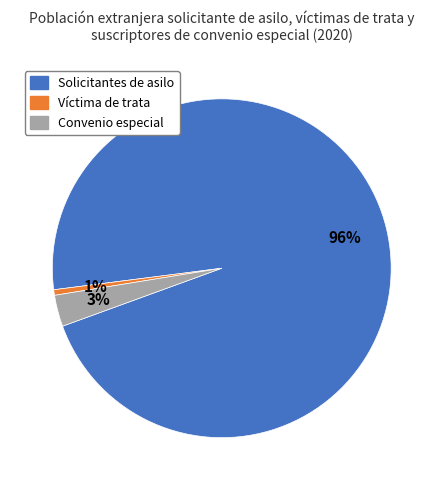

Is the sum of Convenio especial and Víctima de trata greater than half?

No